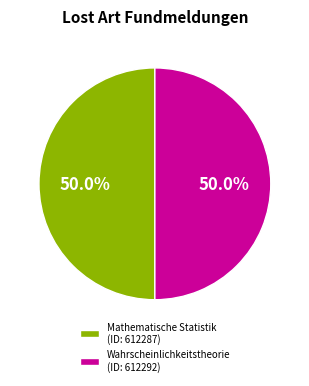

Approximately how many times larger is the value at Wahrscheinlichkeitstheorie (ID: 612292) compared to Mathematische Statistik (ID: 612287)?

1.0